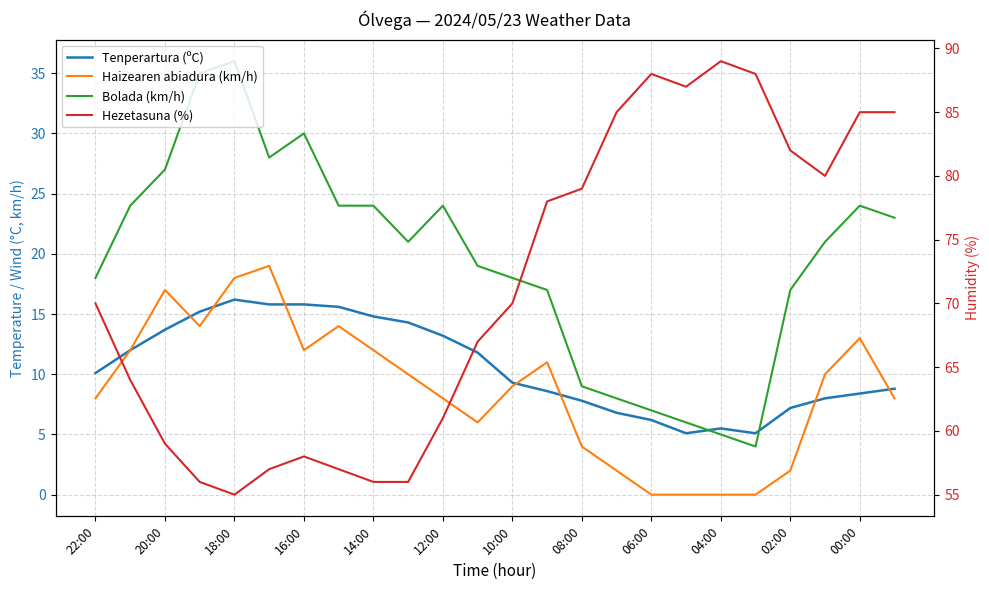

At which category does Tenperartura (ºC) reach its first local valley?

17